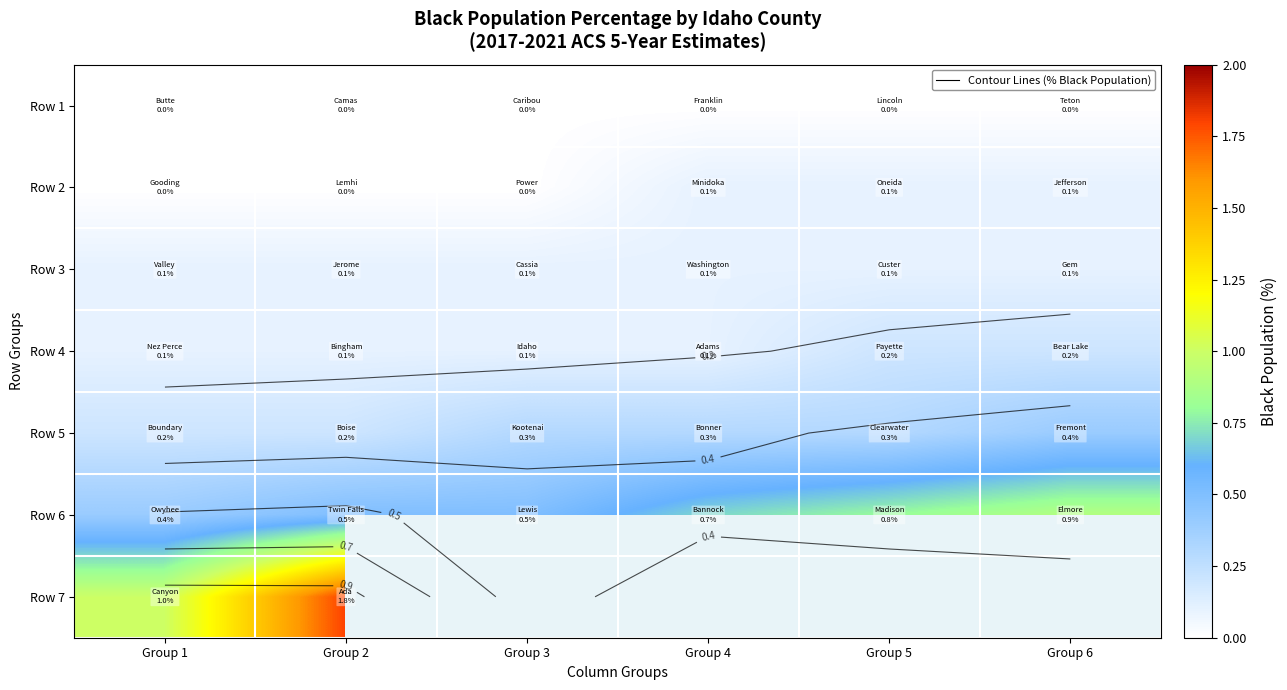

List the series in order of their peak value, highest first.

Row 7, Row 6, Row 5, Row 4, Row 2, Row 3, Row 1